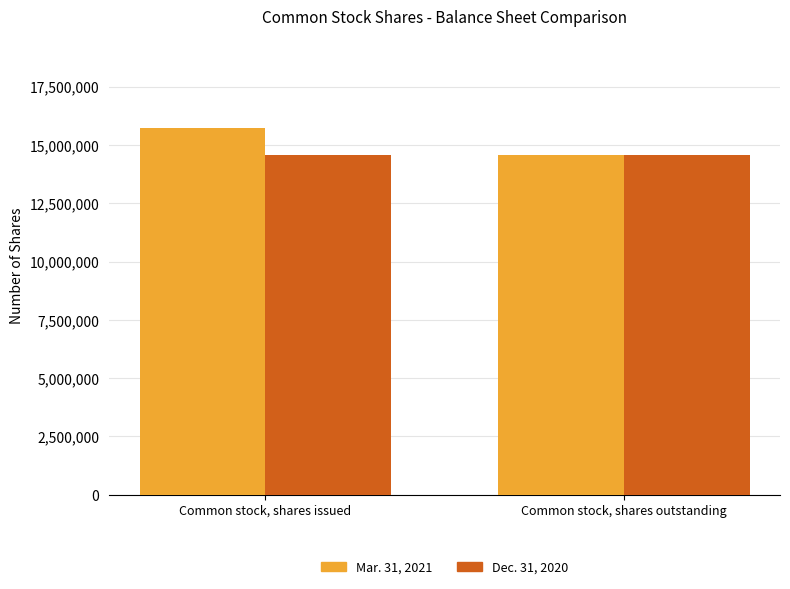

Reading left to right, transcribe all the data shown in this chart.

Mar. 31, 2021: Common stock, shares issued=15727597	Common stock, shares outstanding=14577597
Dec. 31, 2020: Common stock, shares issued=14577597	Common stock, shares outstanding=14577597